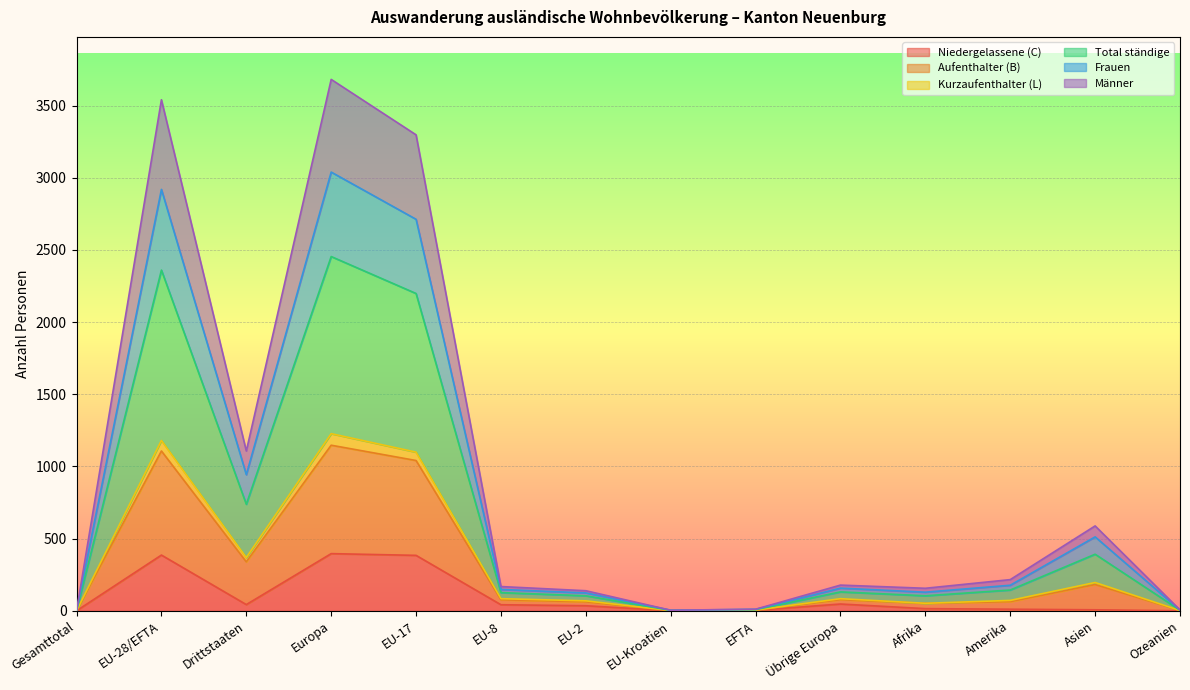

Which category has the lowest value across all series?

Gesamttotal